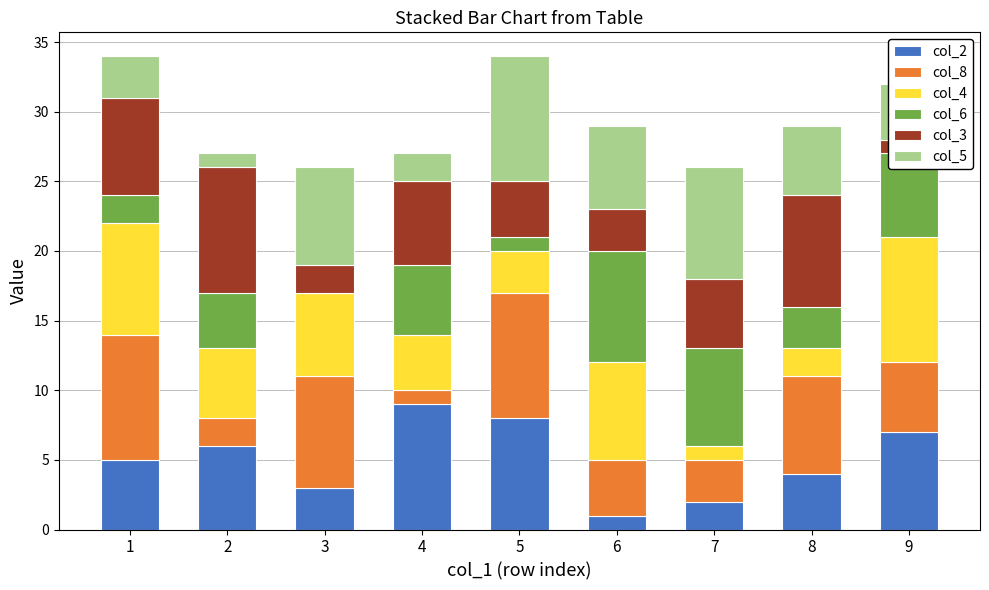

The col_2 series shows 3 at 7. True or false?

False